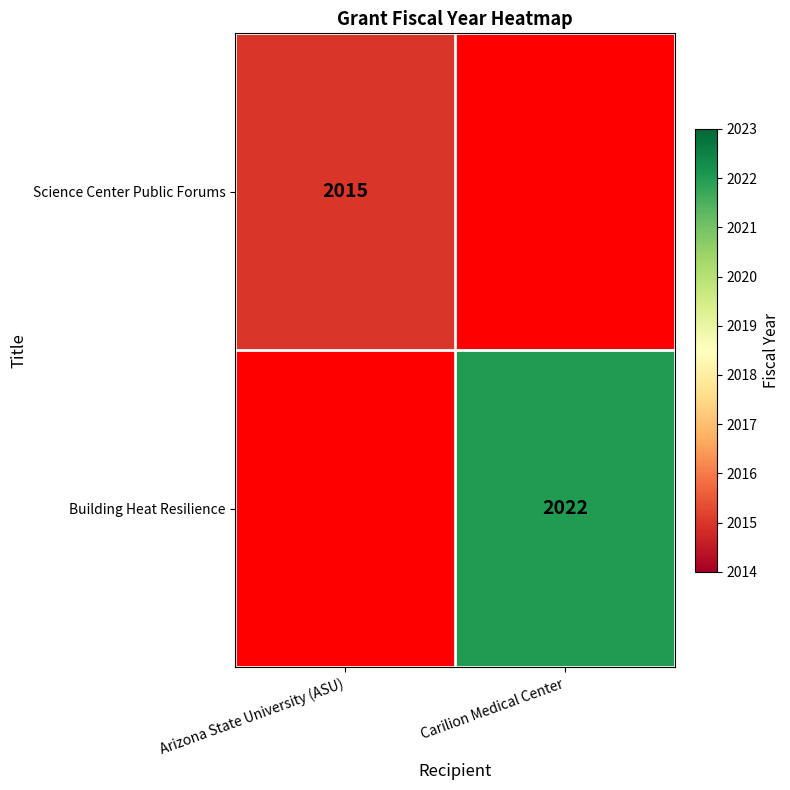

Is it true that Science Center Public Forums equals 422 at Arizona State University (ASU)?

False